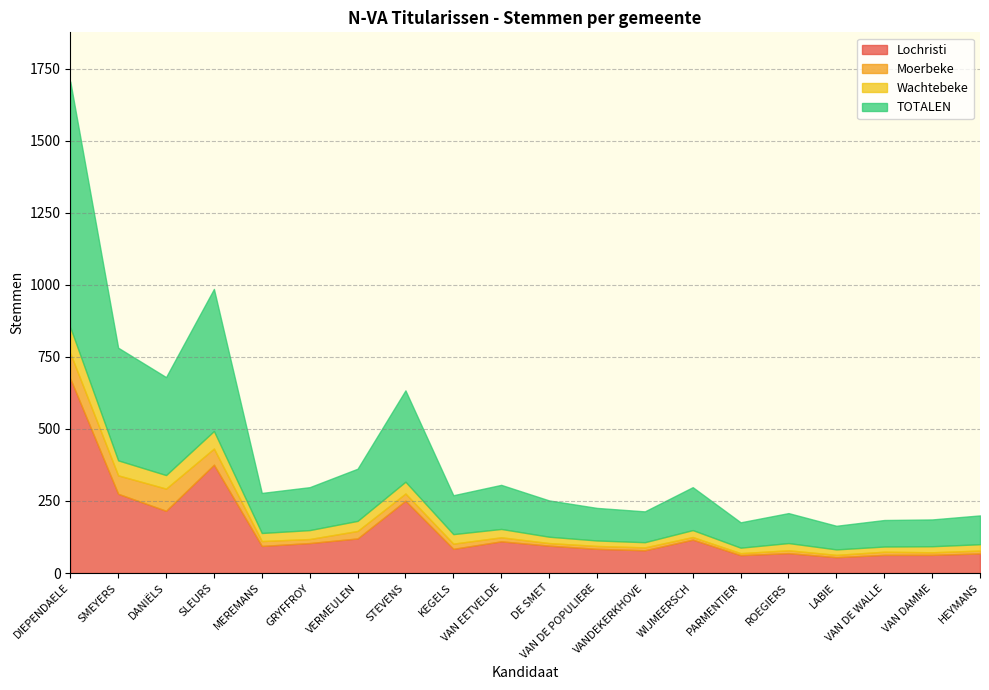

What is the label of the 11th point from the right?

VAN EETVELDE